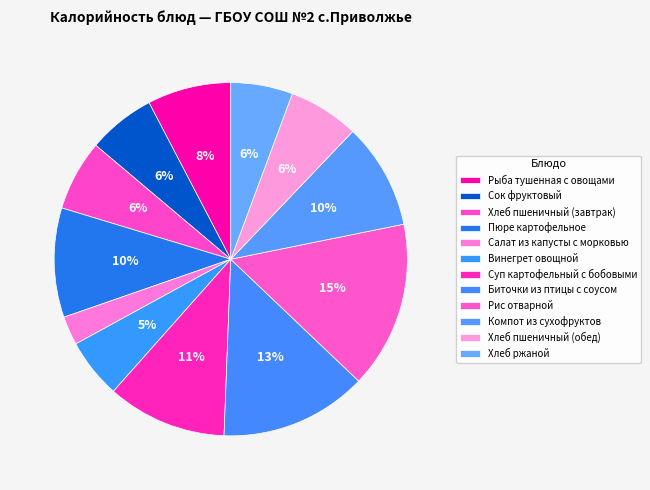

How many slices are in this pie chart?

12